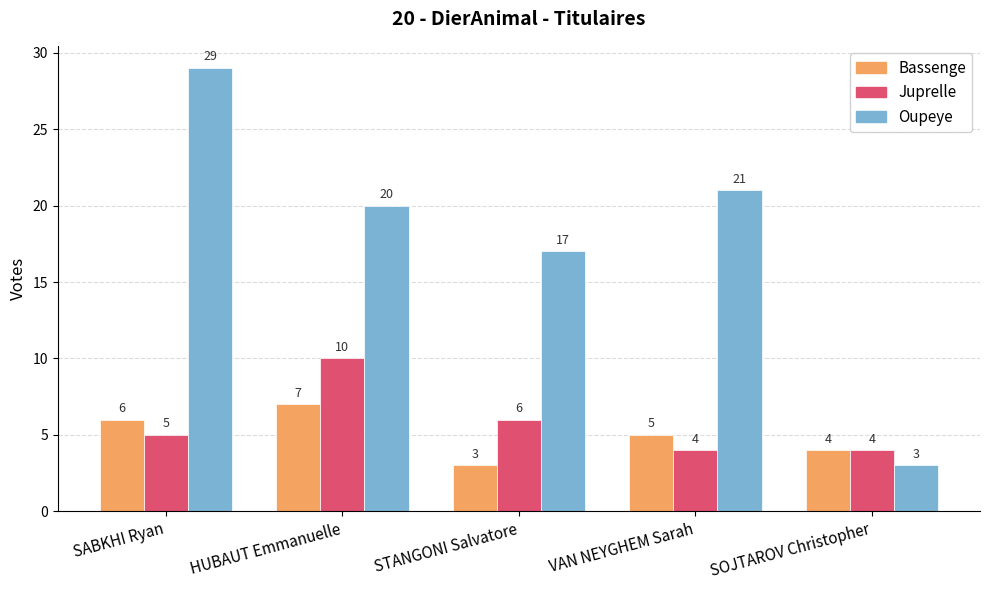

Read the Juprelle value at SABKHI Ryan.

5